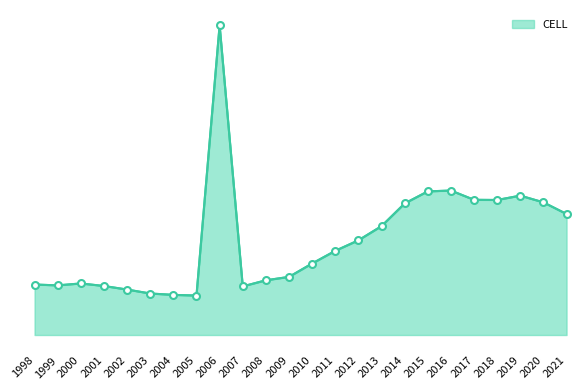

What is the difference between the maximum and second lowest values?

4767